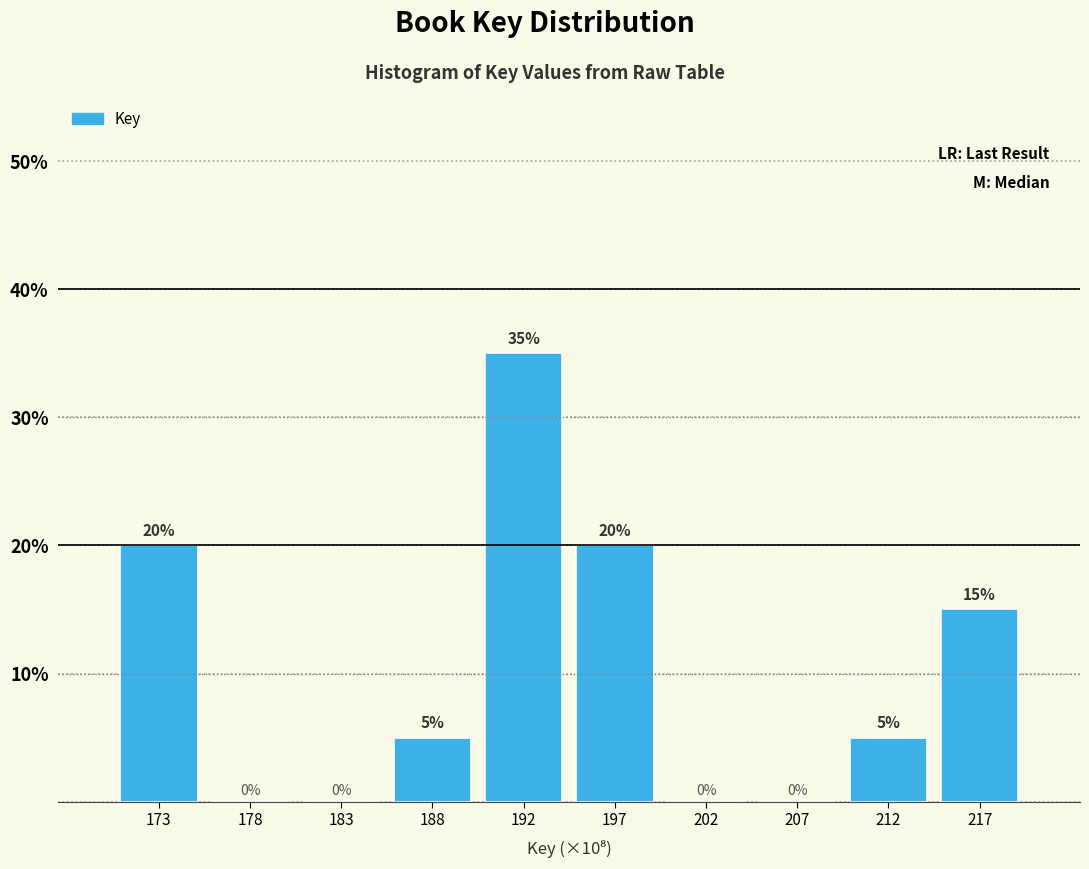

Reading left to right, transcribe all the data shown in this chart.

173=20	178=0	183=0	188=5	192=35	197=20	202=0	207=0	212=5	217=15